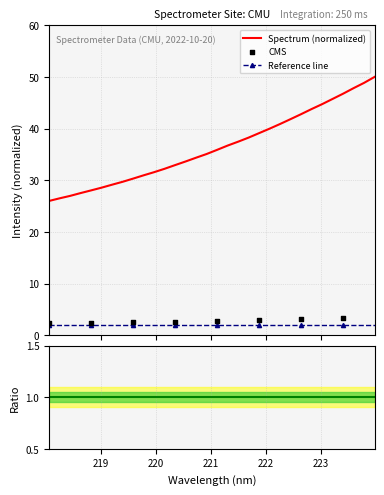

What is the change in value from 220.9264 to 221.8812?

+4.0